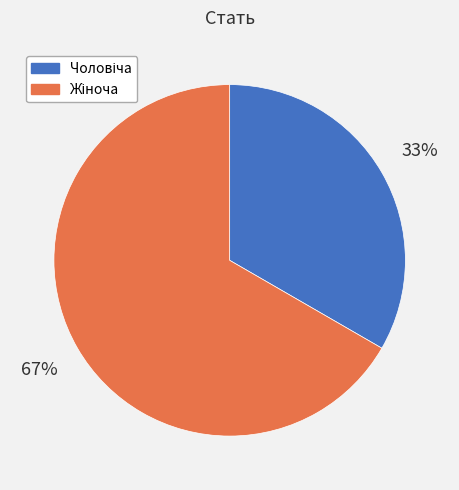

To the nearest percent, what is the average slice percentage?

50%